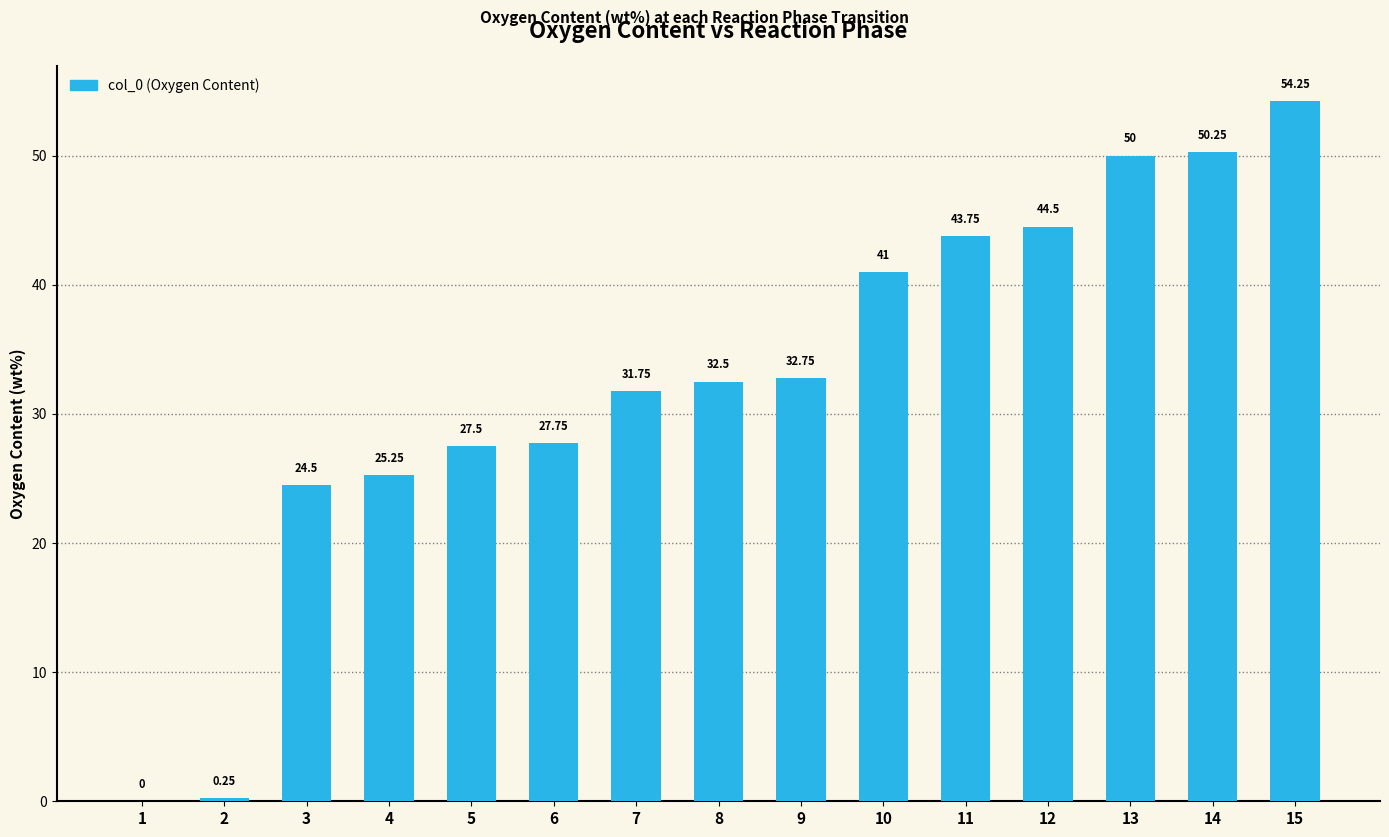

What is the sum of all values?

486.0